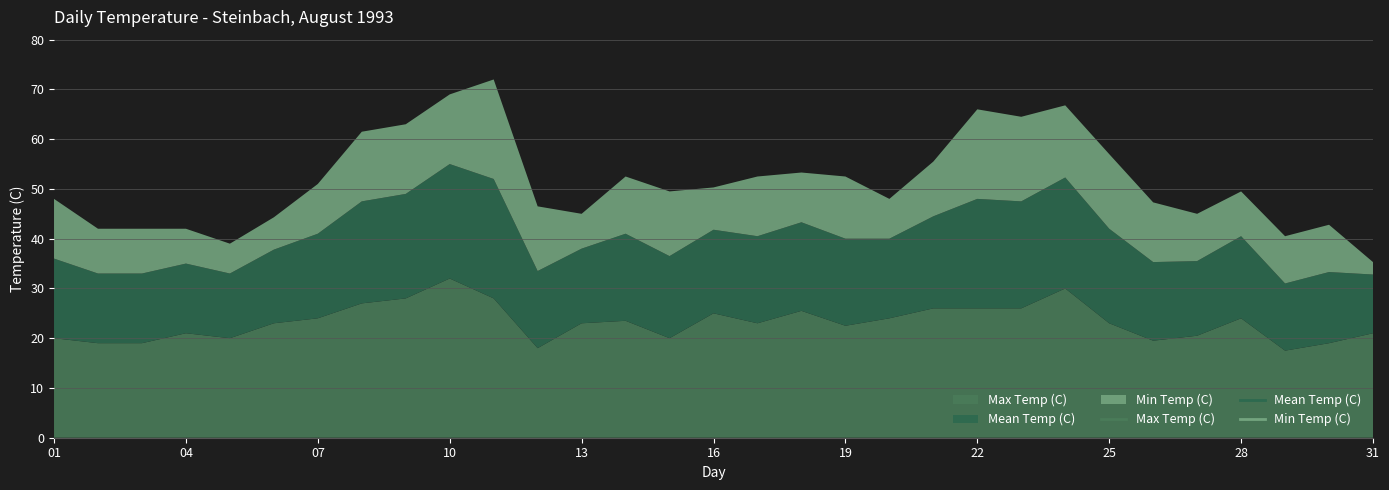

What is the difference between the maximum and minimum values in the Max Temp (C) series?

14.5